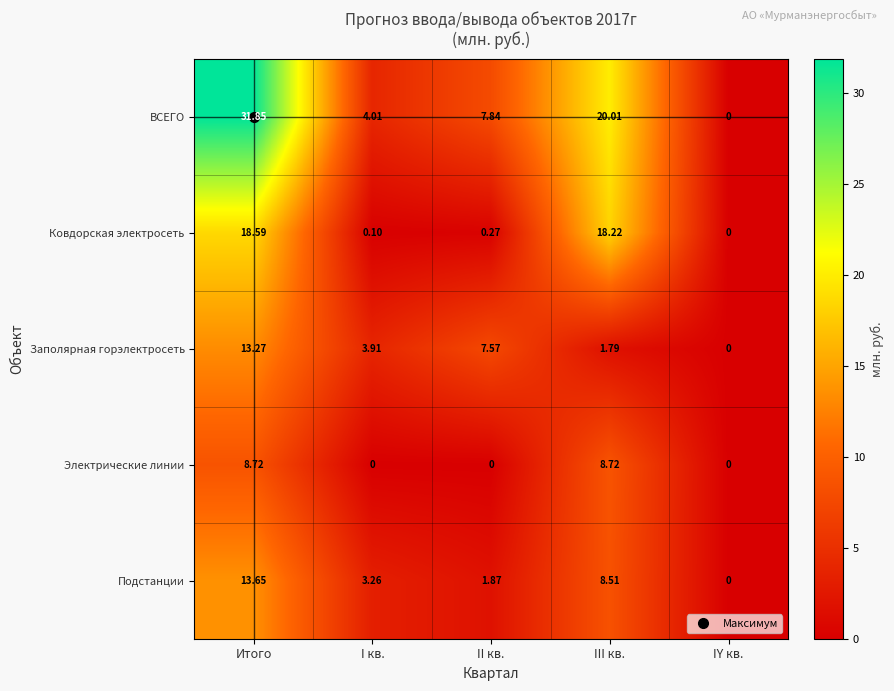

Which series has the widest spread of values?

ВСЕГО